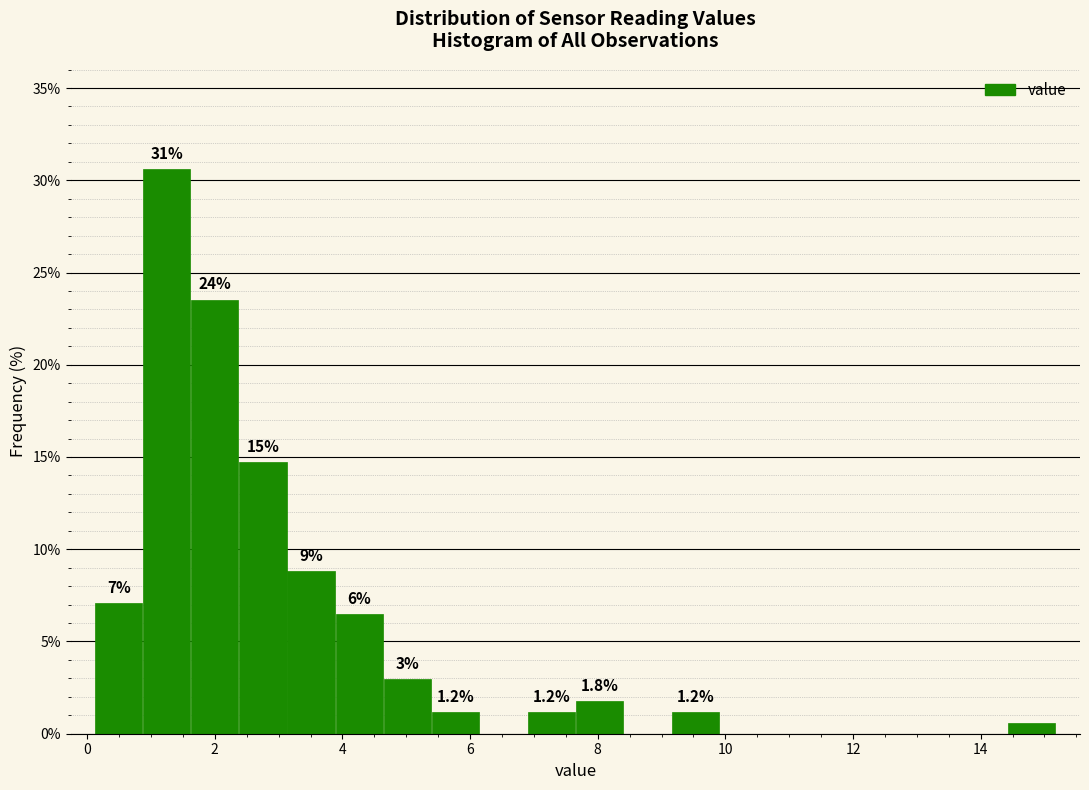

Read against the x-axis, roughly where is the centre of the tallest bar?

1.2